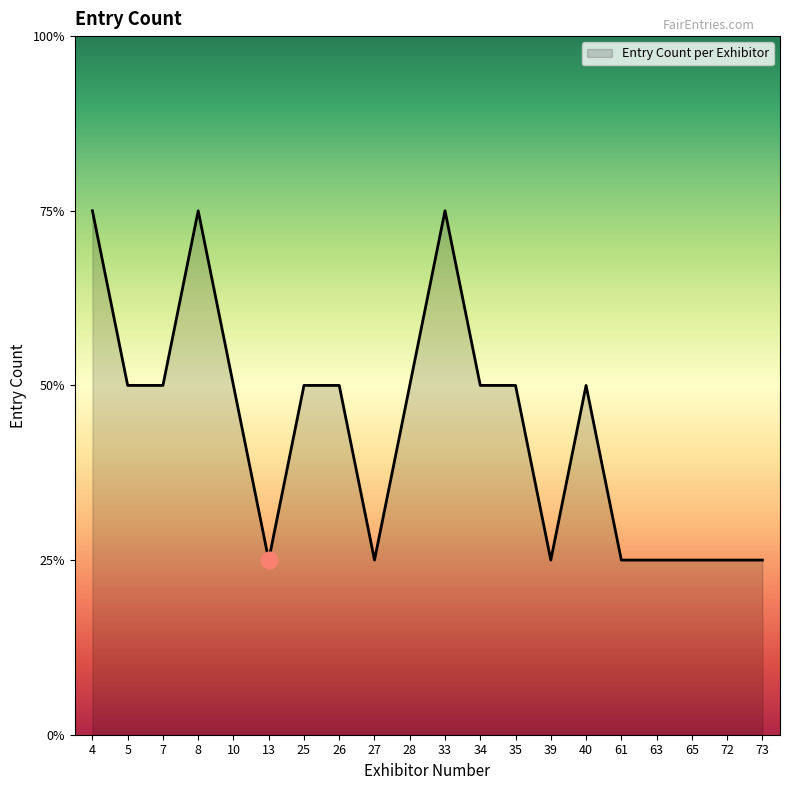

Where is the data nearest to the value 2?

5